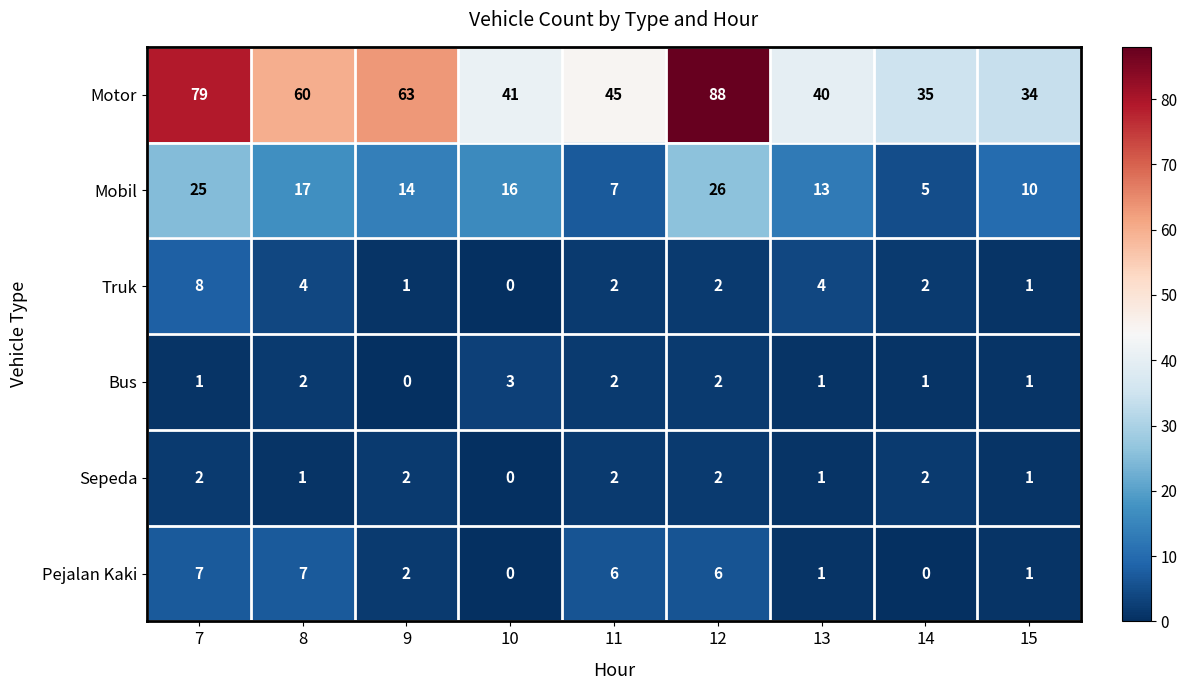

What is the difference between the Motor values at 12 and 13?

48